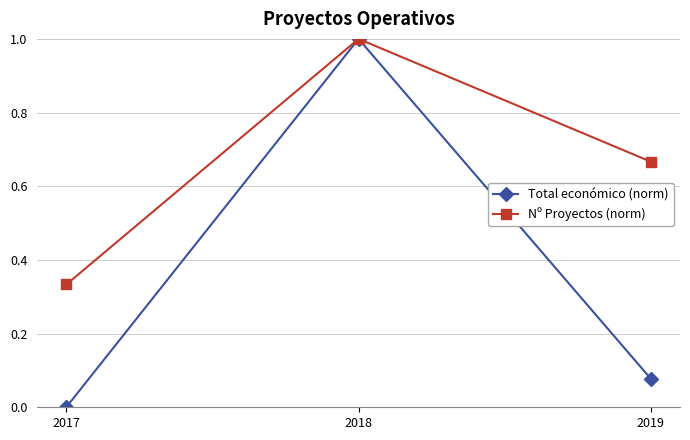

True or false: Total económico (norm) has a value of 1.0 at 2018.

True